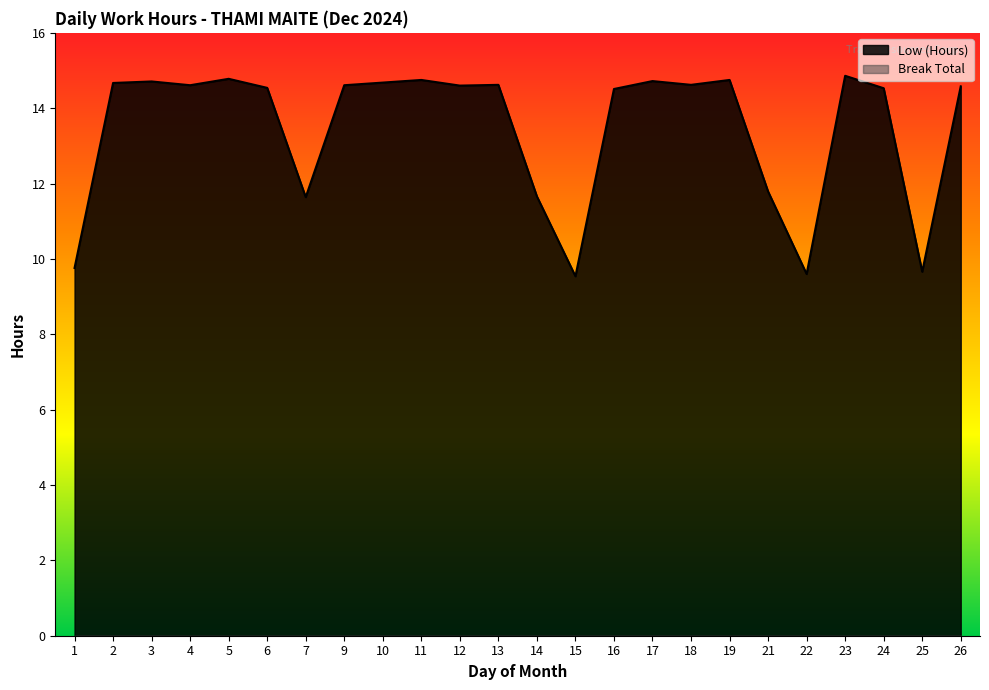

How many points are higher than both their immediate neighbors (excluding endpoints)?

7